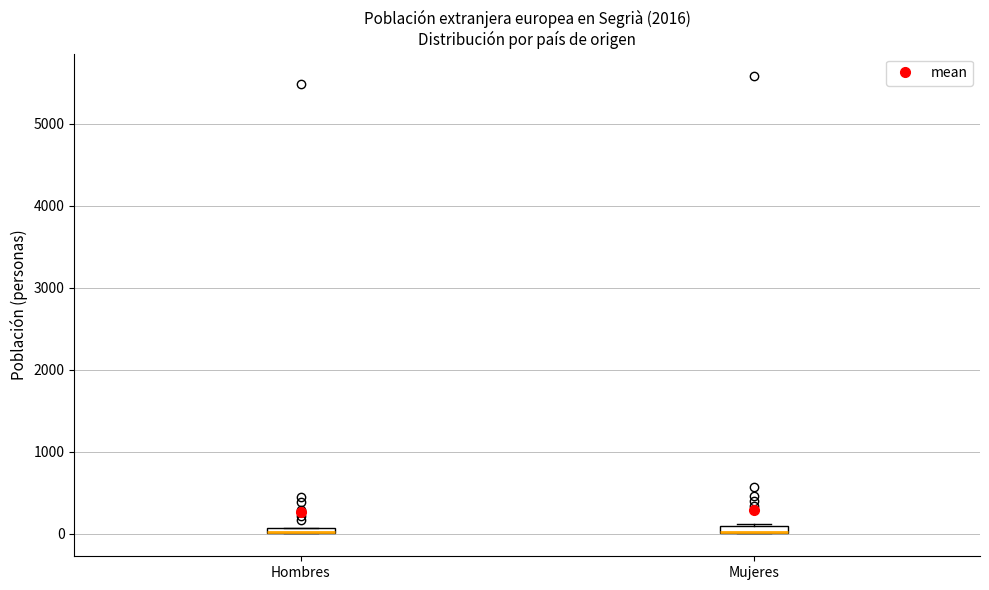

Where is the lower edge of the box for Hombres on the y-axis? The values are not printed on the chart, so give them approximately, as read against the axis.

0